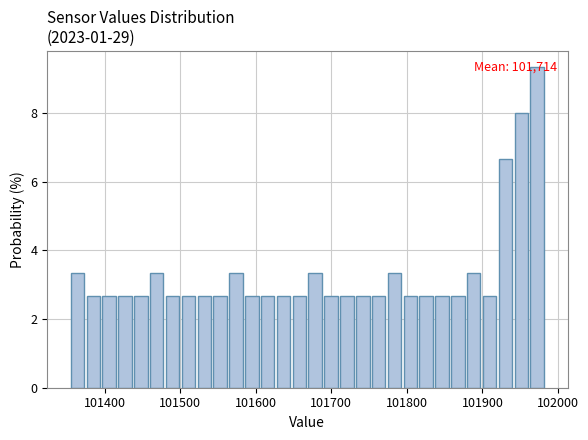

Read against the x-axis, roughly where is the centre of the tallest bar?

101970